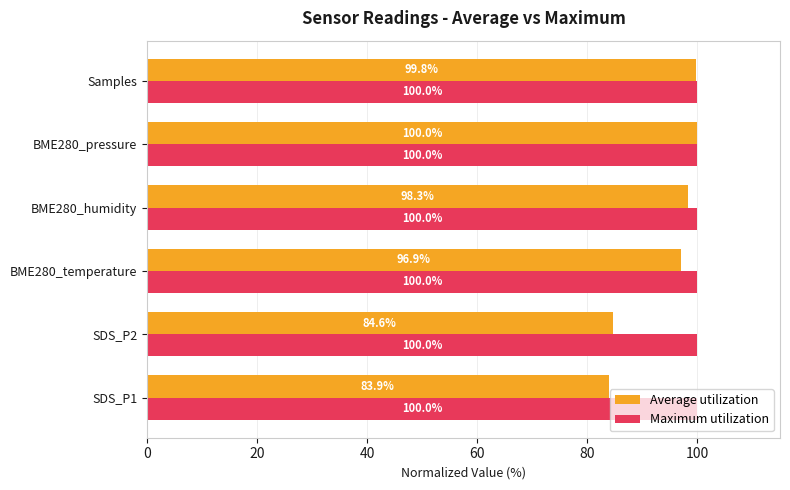

At which label is Maximum utilization closest to 99?

BME280_pressure